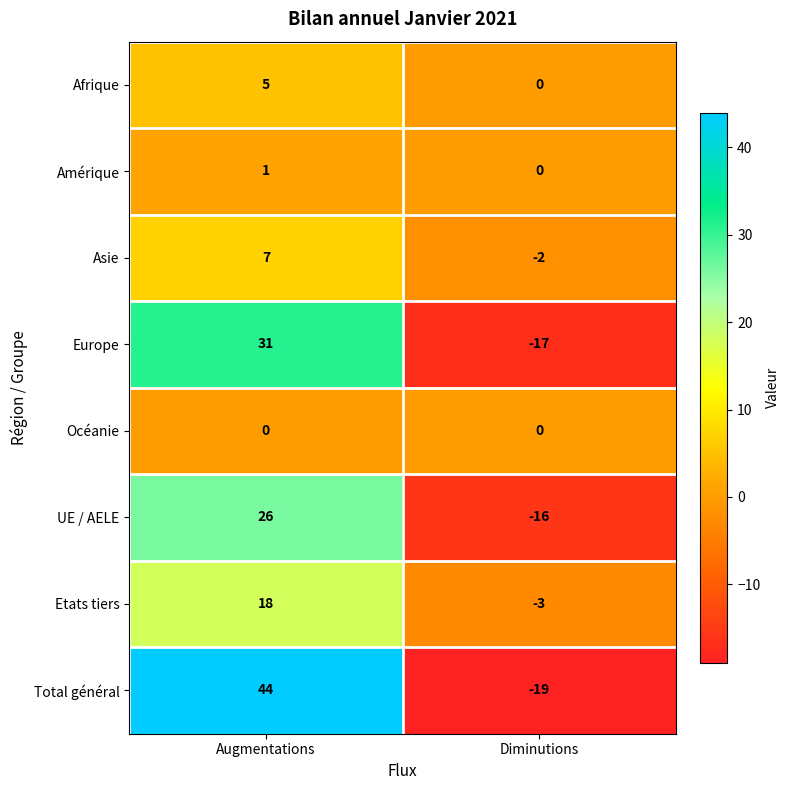

What is the maximum value shown in the chart?

44